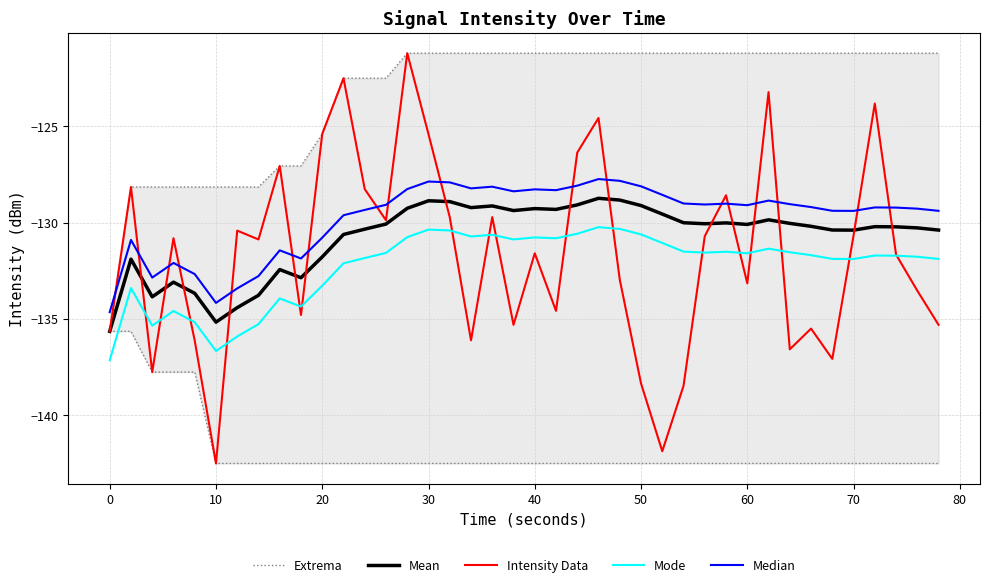

What is the highest value of the Mode series?

-130.2